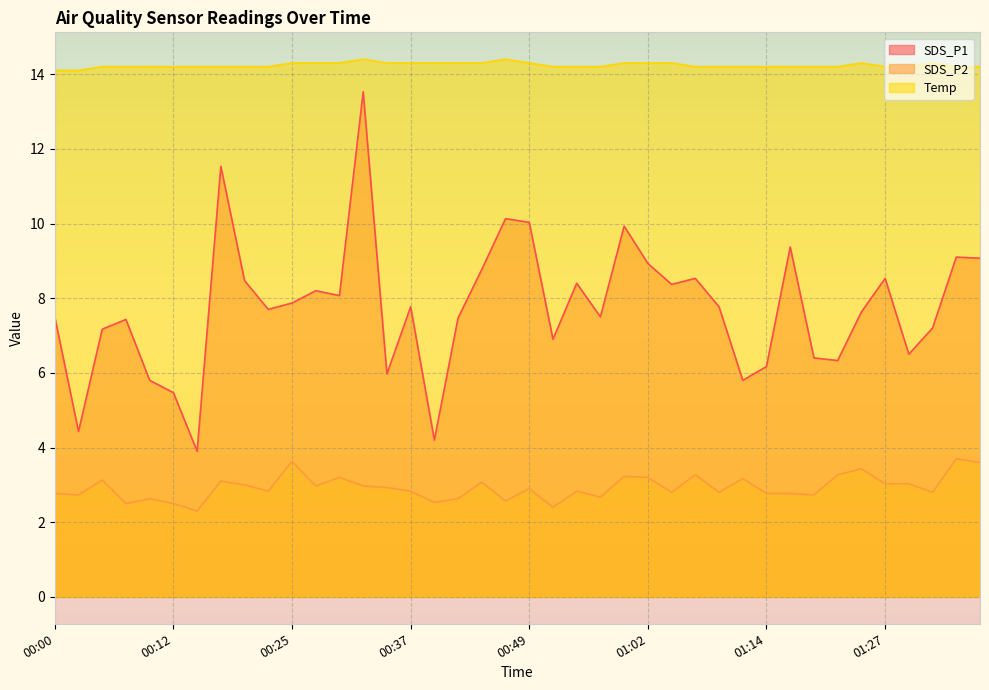

What is the label of the 31st point from the left?

01:14